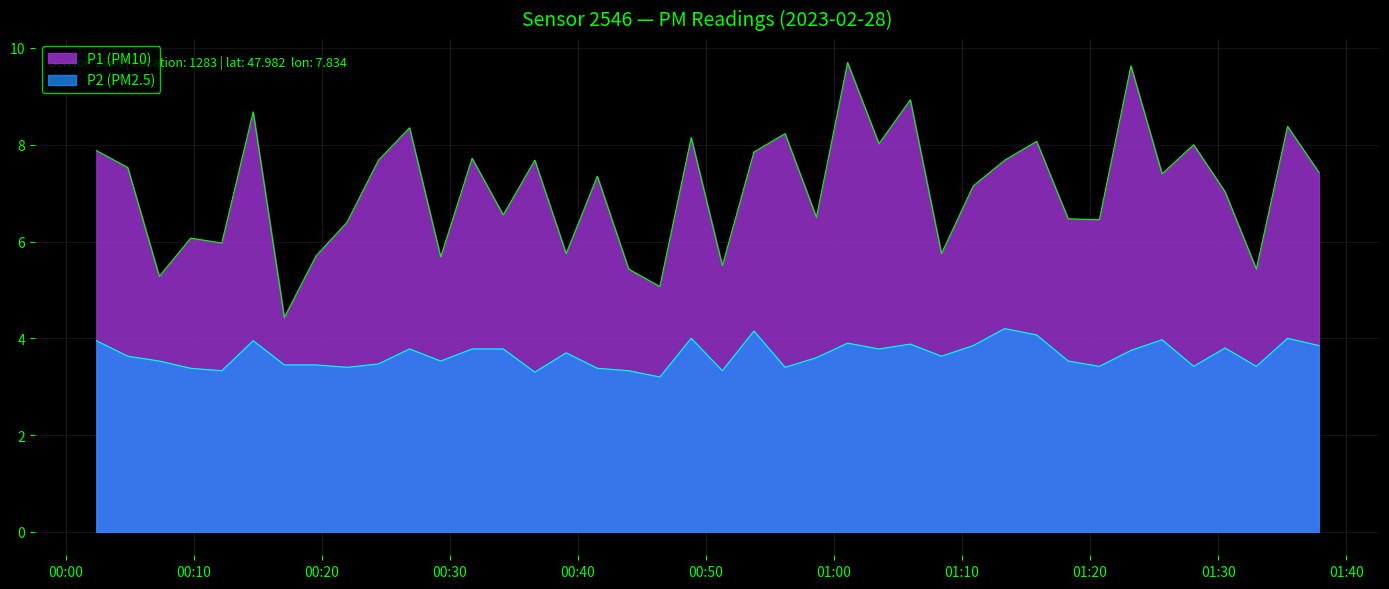

What is the approximate value of P1 at 2023-02-28T01:28:05?

8.0